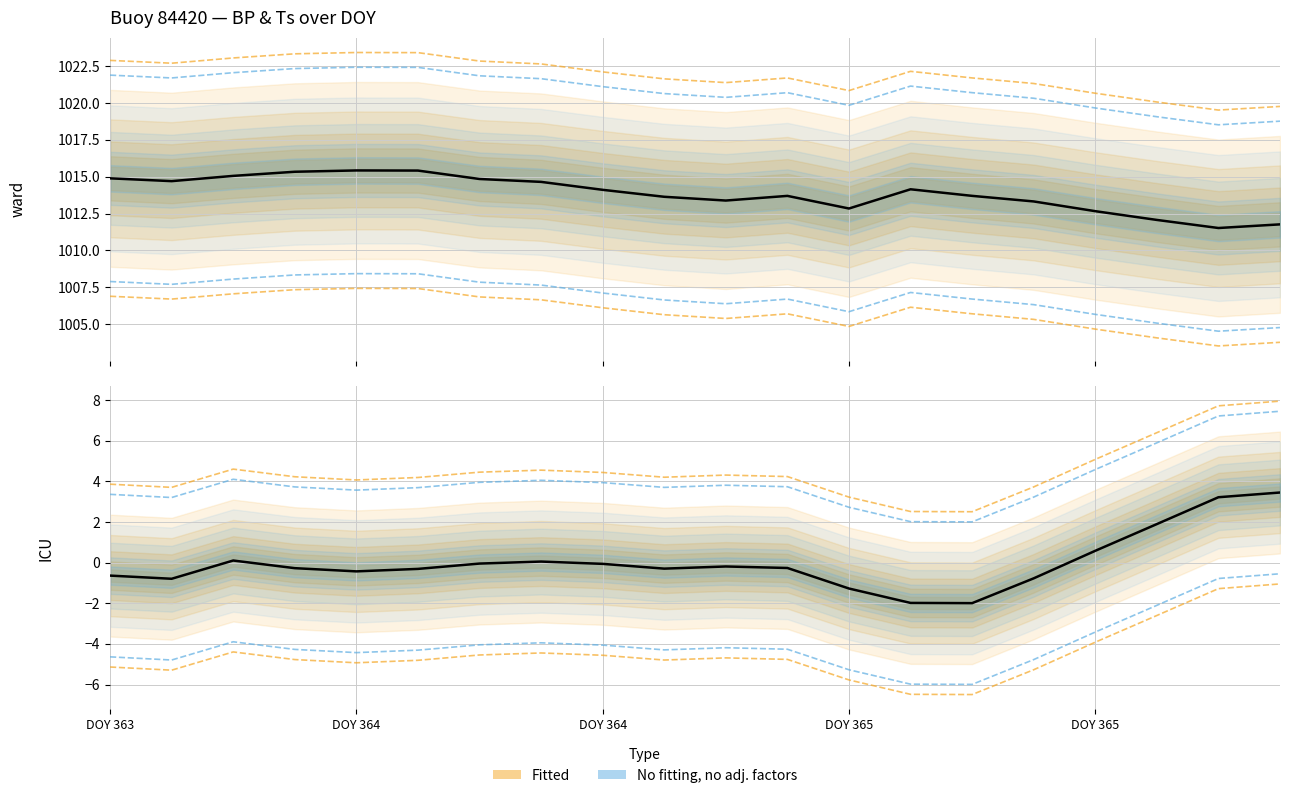

True or false: No fitting, no adj. factors and Fitted cross at least once.

False